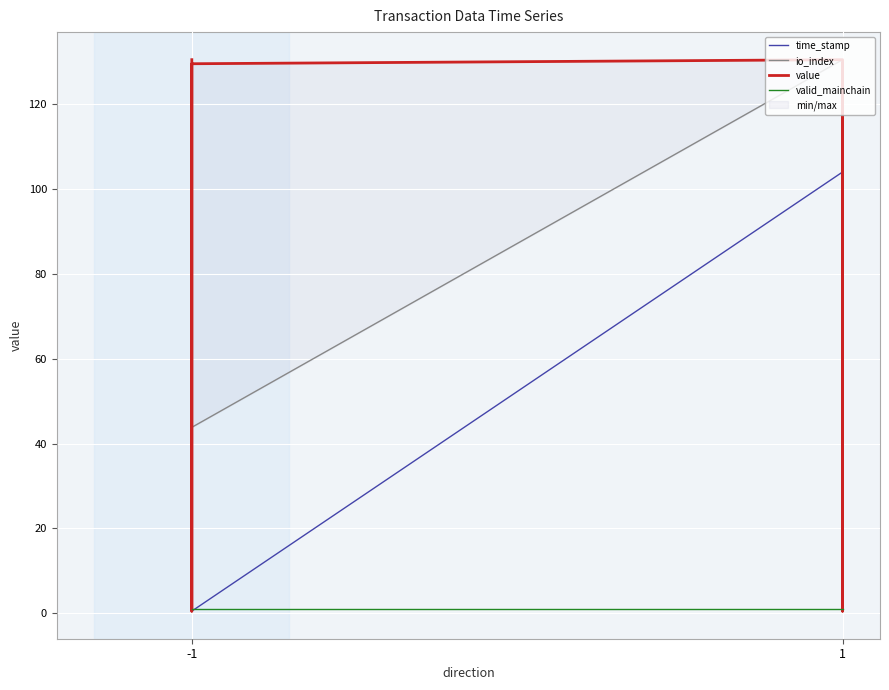

Where is io_index nearest to the value 65?

-1